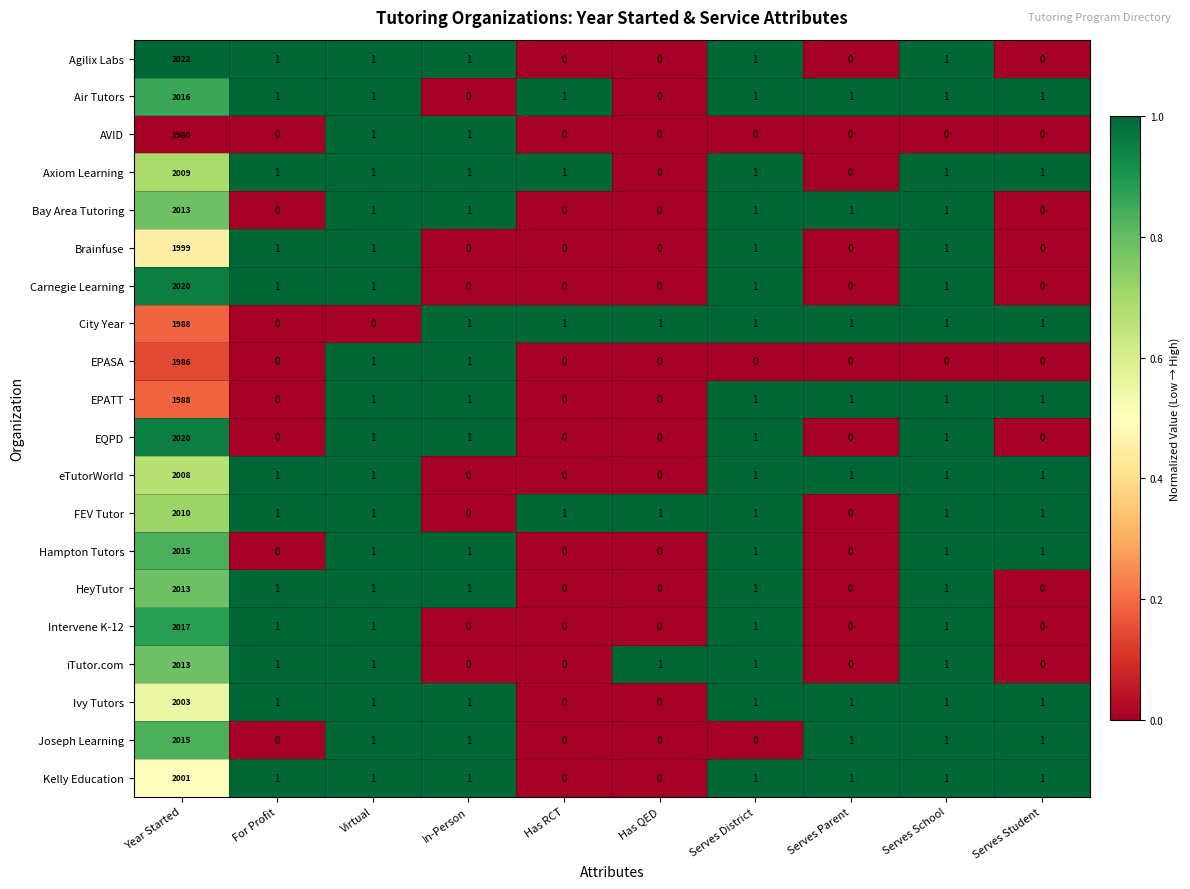

Which series has the largest range (max minus min)?

Agilix Labs